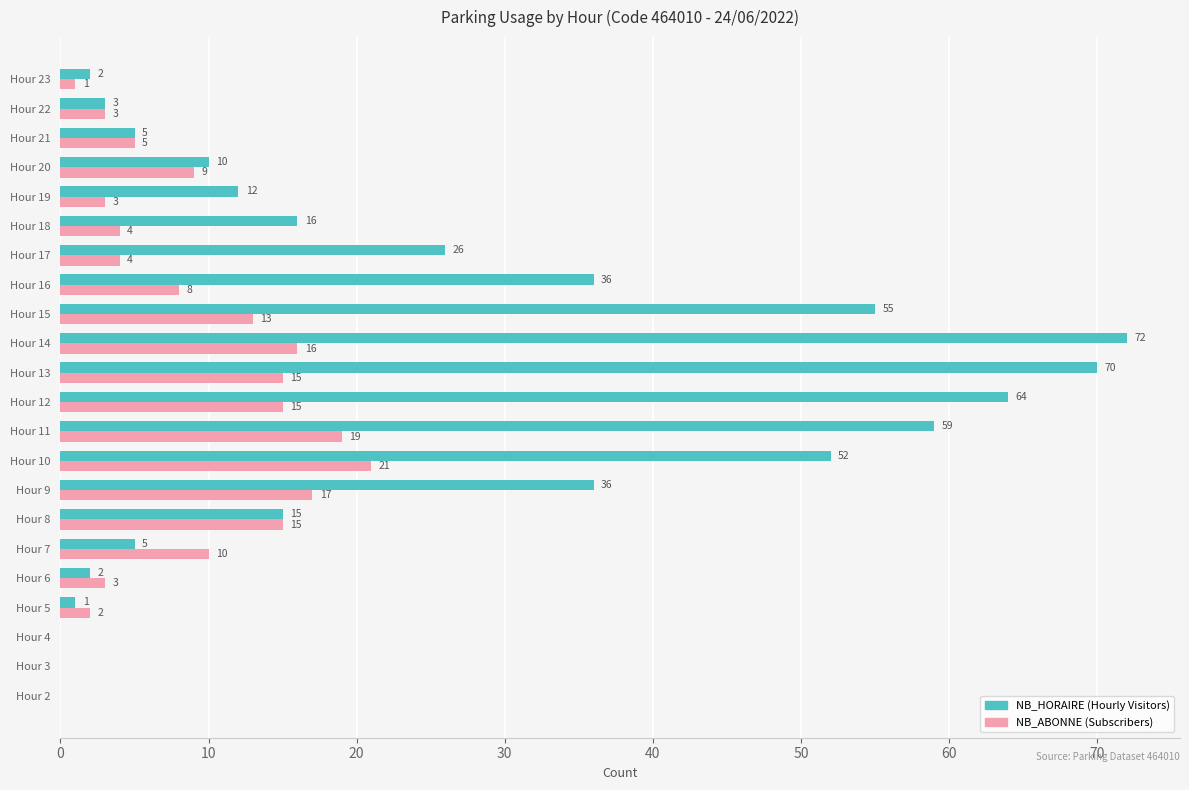

Which label corresponds to the largest value in the chart?

Hour 14